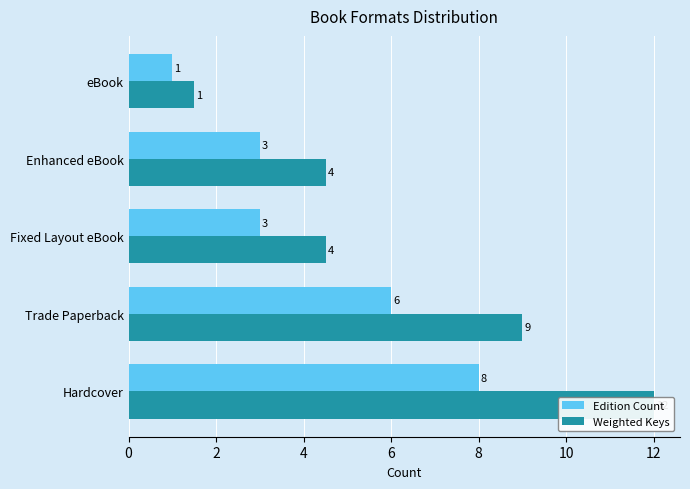

Is the value of Weighted Keys at Hardcover greater than the value of Edition Count at Trade Paperback?

Yes